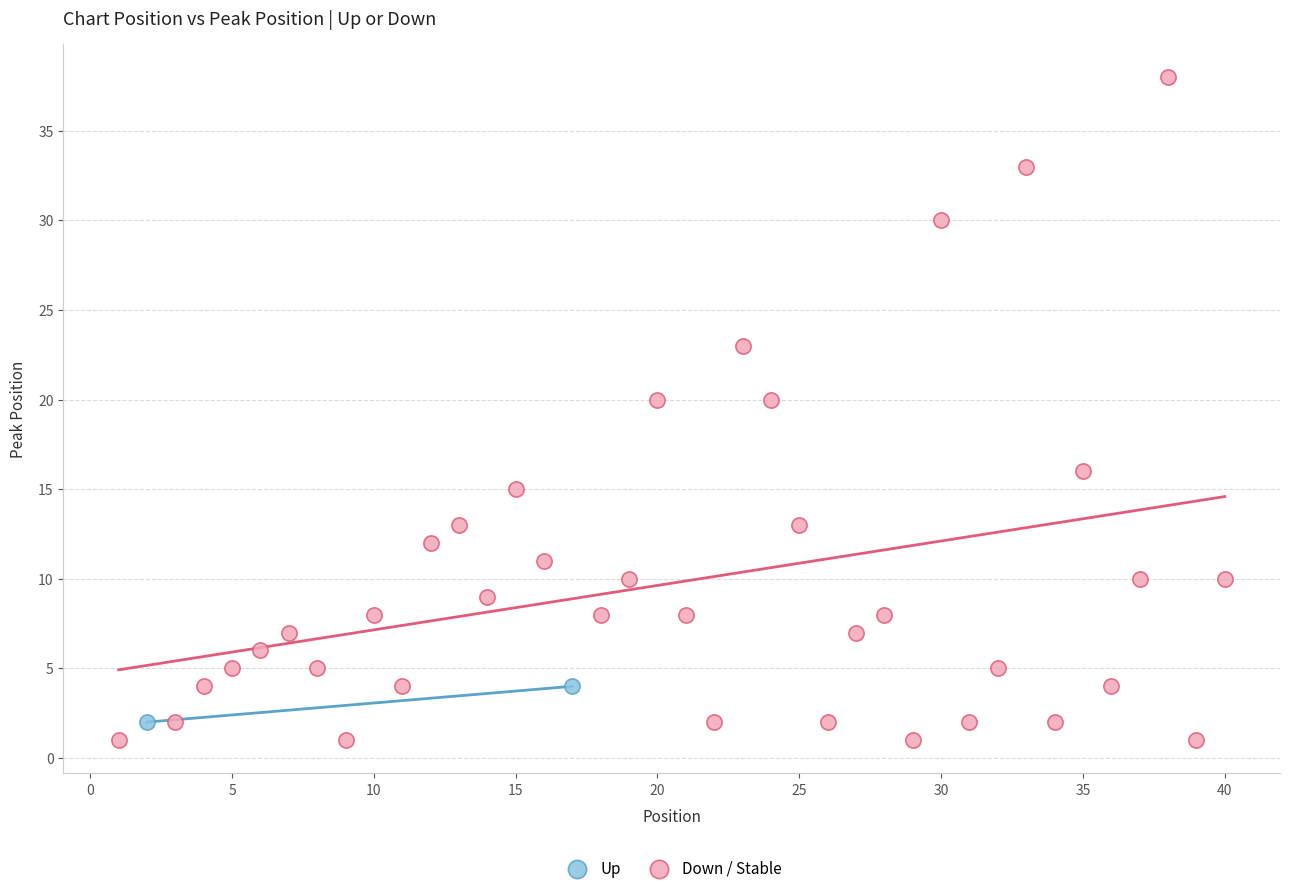

What are all the series names shown in the legend?

Up, Down / Stable